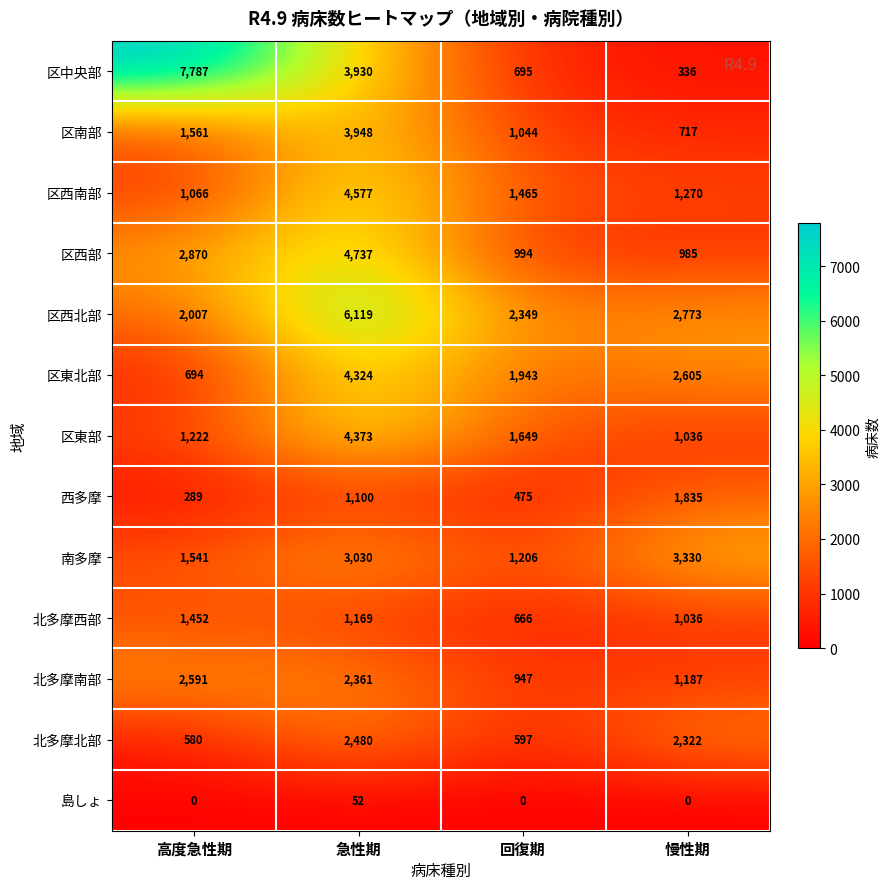

The 区南部 series shows 6707 at 急性期. True or false?

False